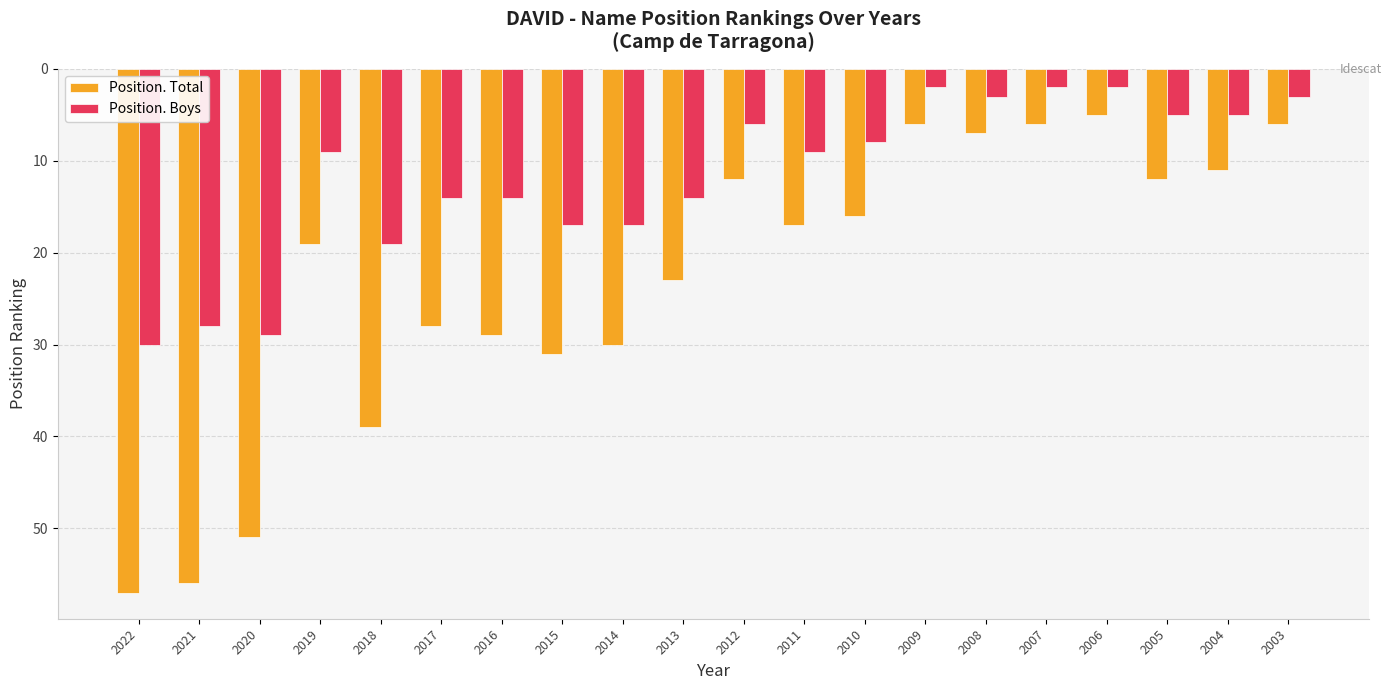

What is the value of the Position. Total bar at the 19th from the left?

11